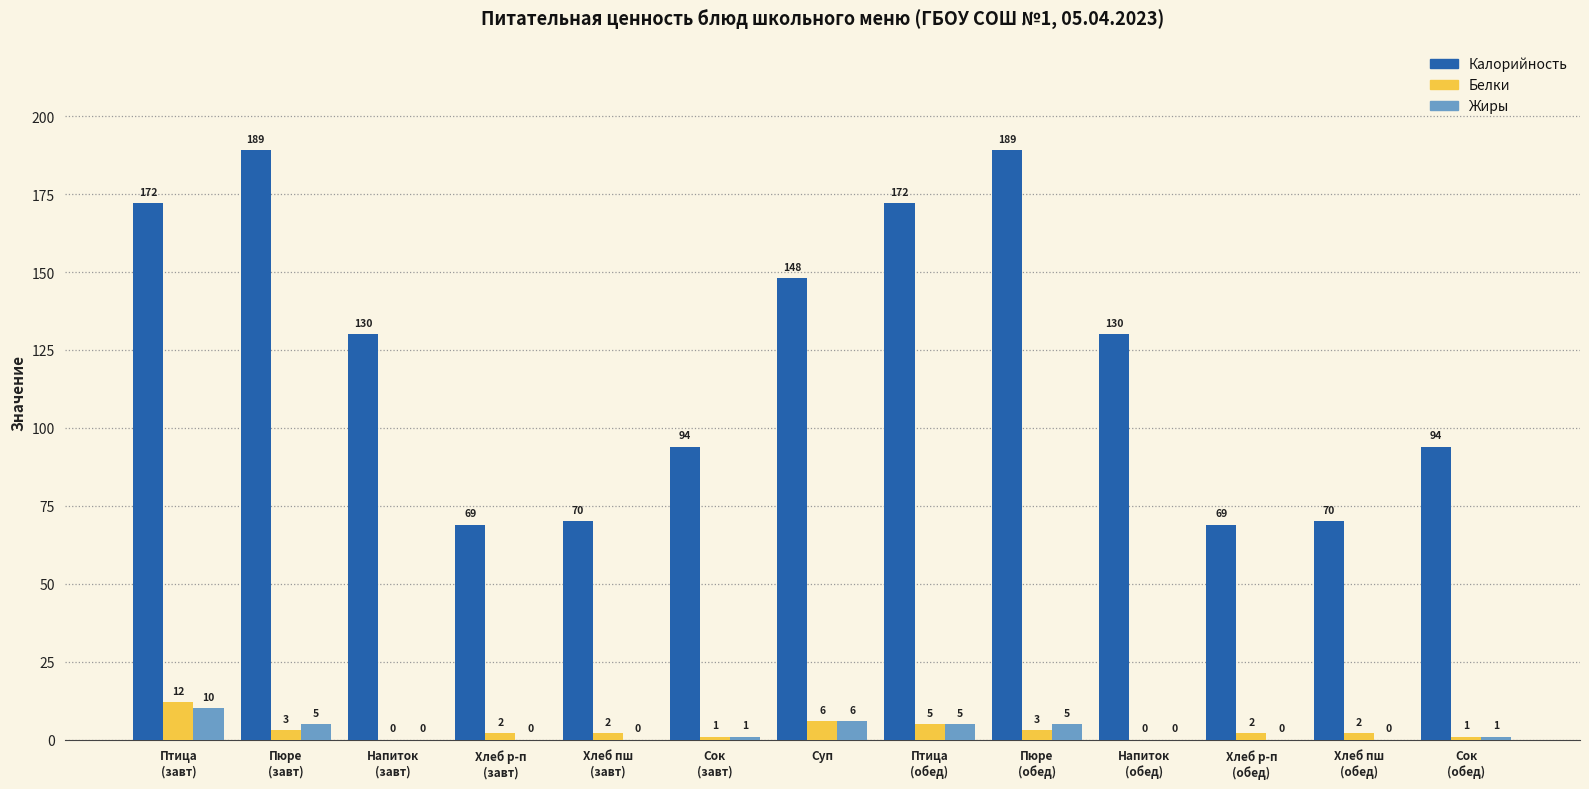

True or false: Белки has a value of 1 at Сок
(завт).

True